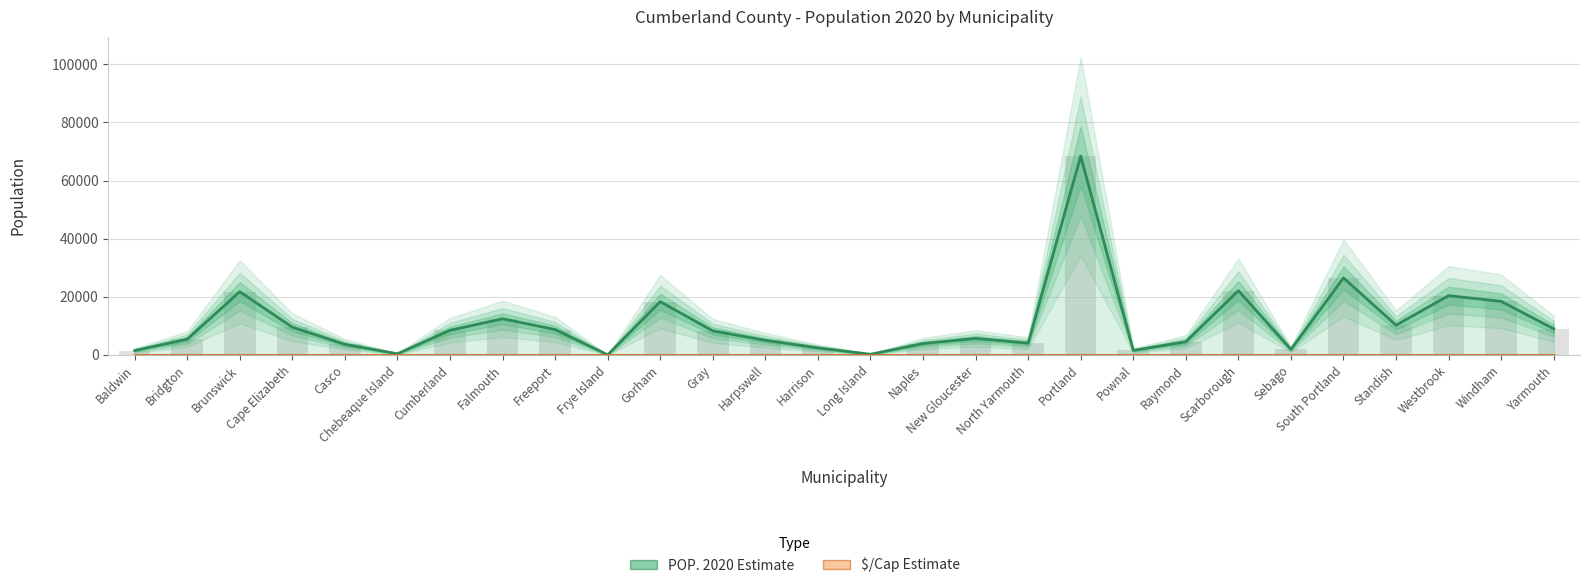

How many values in the POP. 2020 series are below 8269?

14